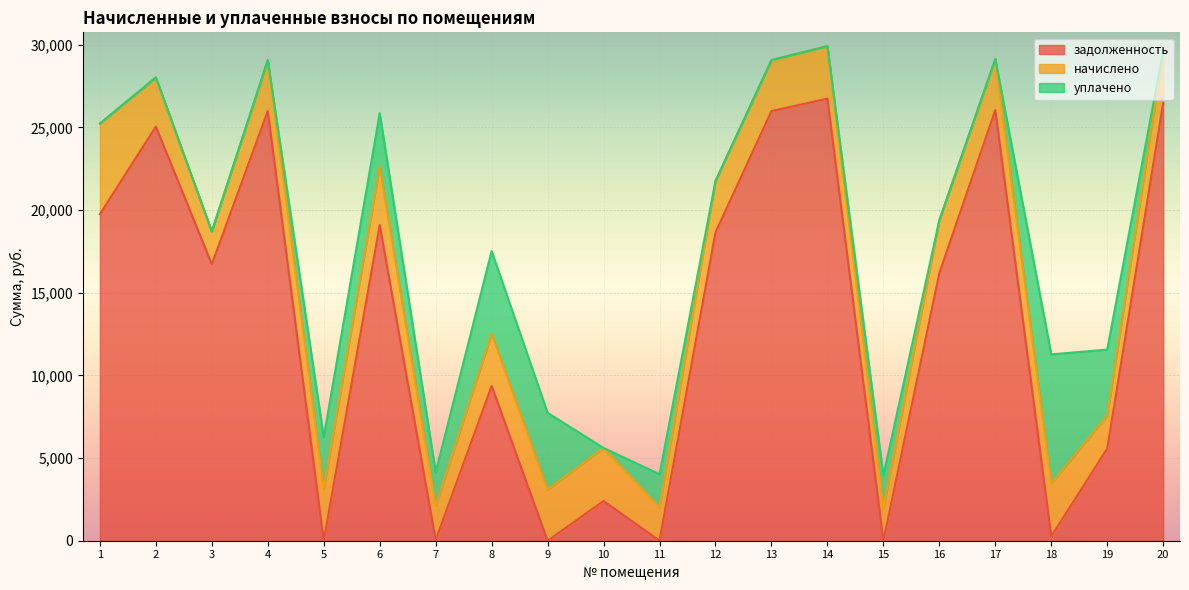

True or false: уплачено has more than 1 points higher than both neighbors.

True